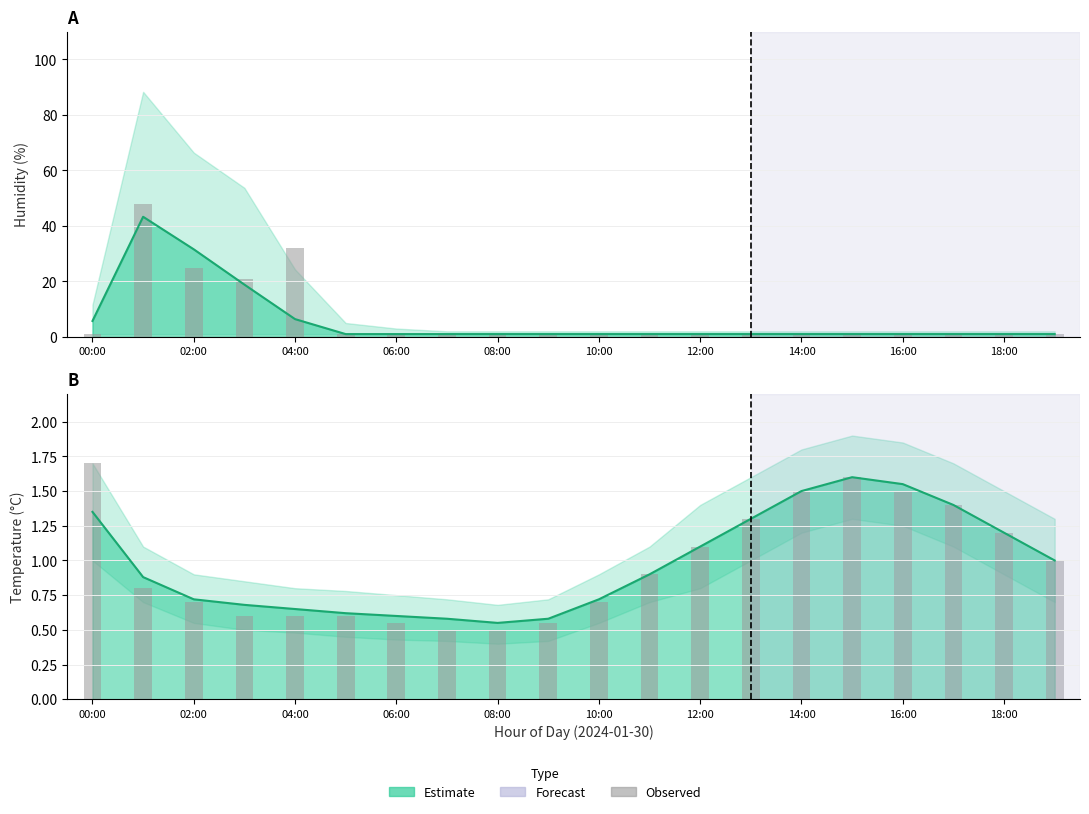

Rank the categories by temperature value from lowest to highest.

08:00, 07:00, 09:00, 06:00, 05:00, 04:00, 03:00, 02:00, 10:00, 01:00, 11:00, 19:00, 12:00, 18:00, 13:00, 00:00, 17:00, 14:00, 16:00, 15:00